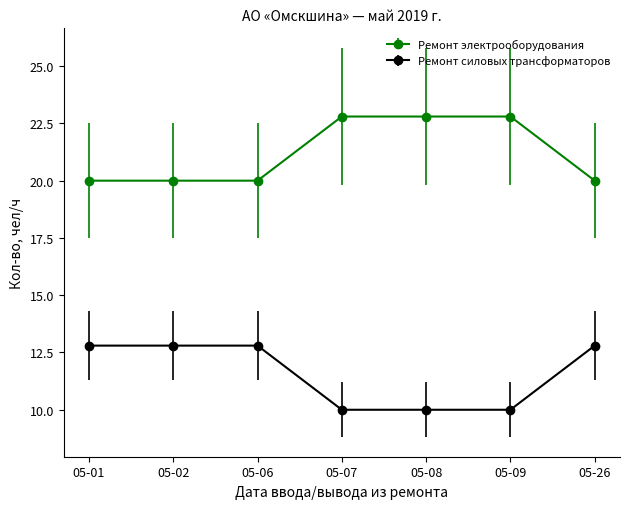

Rank the series by their maximum value, from highest to lowest.

Ремонт электрооборудования, Ремонт силовых трансформаторов